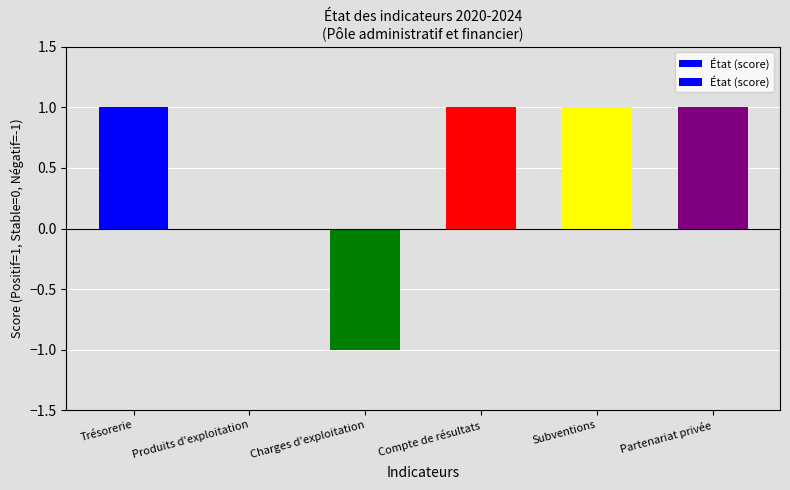

Are the bars horizontal?

No